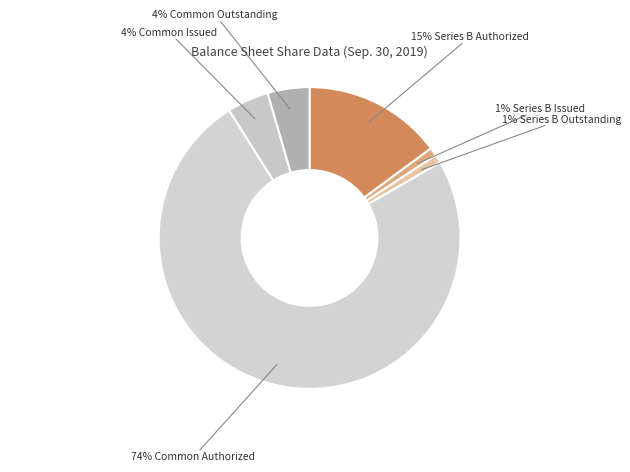

How many segments does this pie chart have?

6